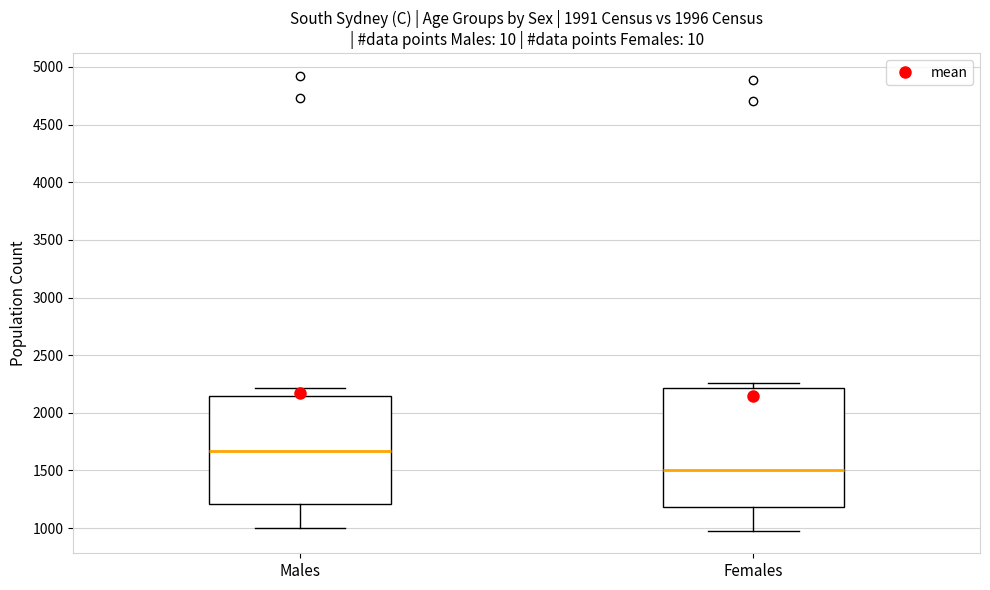

Which box has the highest median line?

Males